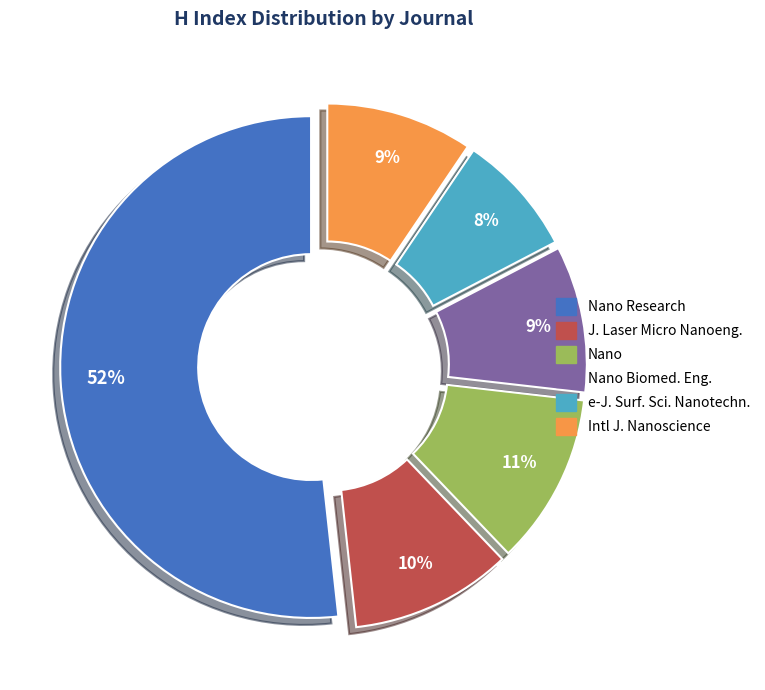

Is there a majority slice in this chart?

Yes